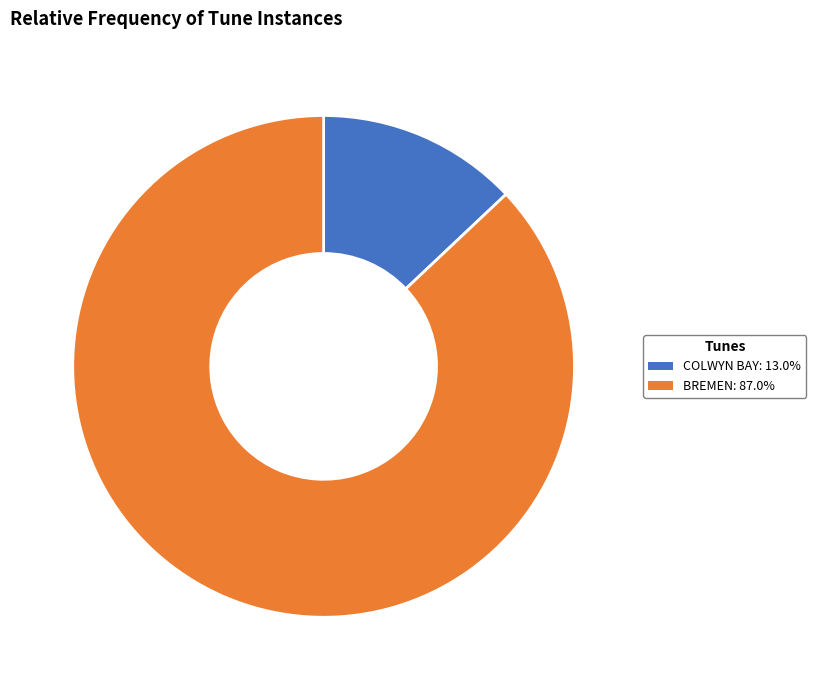

Is there any slice that represents more than half of the pie?

Yes